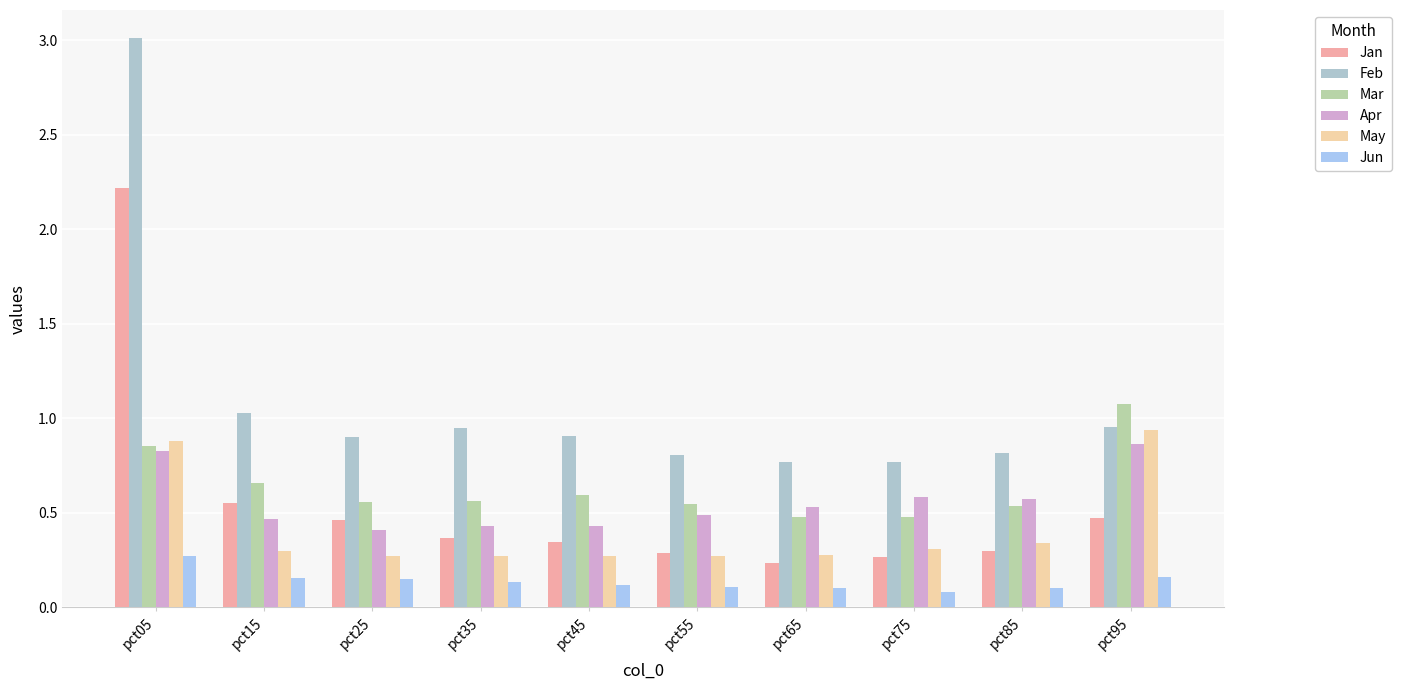

Reading left to right, what are all the values shown in this chart?

Jan: 2.2	0.6	0.5	0.4	0.3	0.3	0.2	0.3	0.3	0.5
Feb: 3.0	1.0	0.9	0.9	0.9	0.8	0.8	0.8	0.8	1.0
Mar: 0.9	0.7	0.6	0.6	0.6	0.5	0.5	0.5	0.5	1.1
Apr: 0.8	0.5	0.4	0.4	0.4	0.5	0.5	0.6	0.6	0.9
May: 0.9	0.3	0.3	0.3	0.3	0.3	0.3	0.3	0.3	0.9
Jun: 0.3	0.2	0.2	0.1	0.1	0.1	0.1	0.1	0.1	0.2